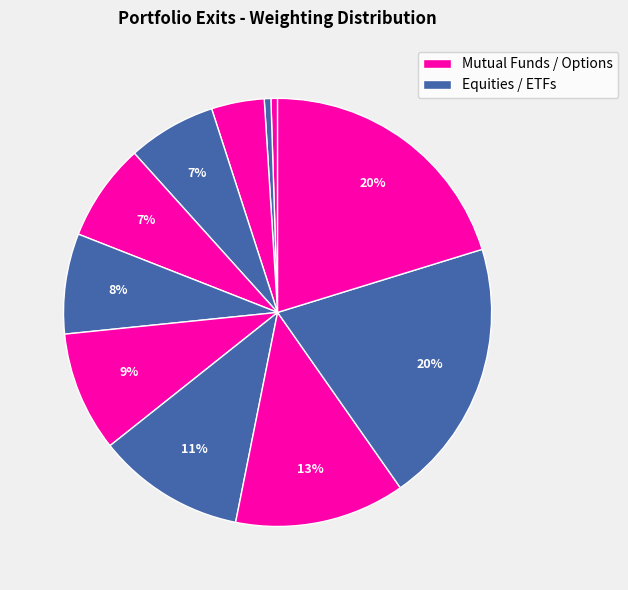

Does any single category account for the majority?

No